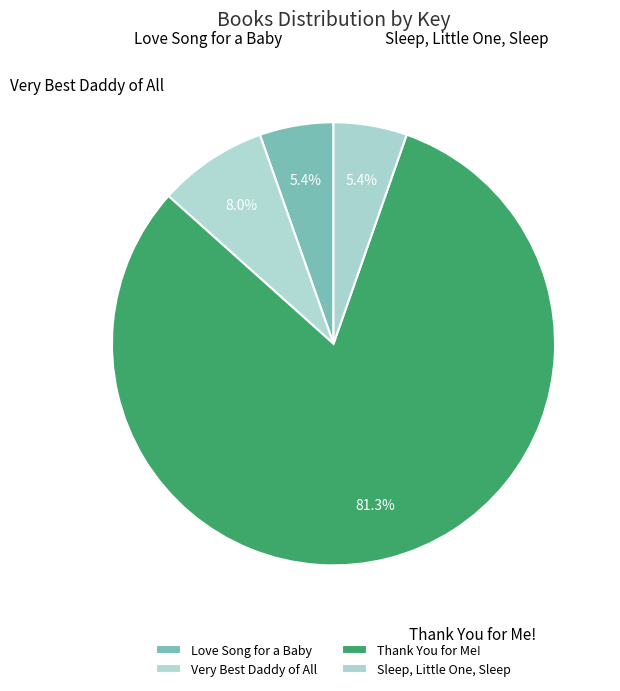

Is it true that Very Best Daddy of All is 15% of the pie?

False